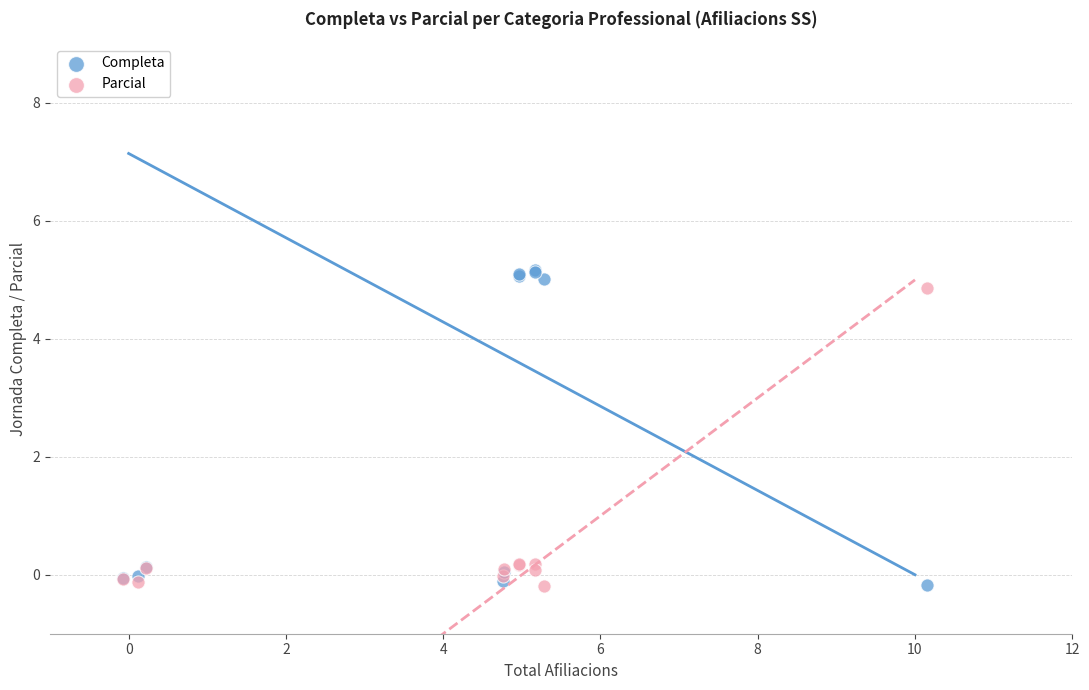

Which series has the largest Y range (max minus min)?

Completa